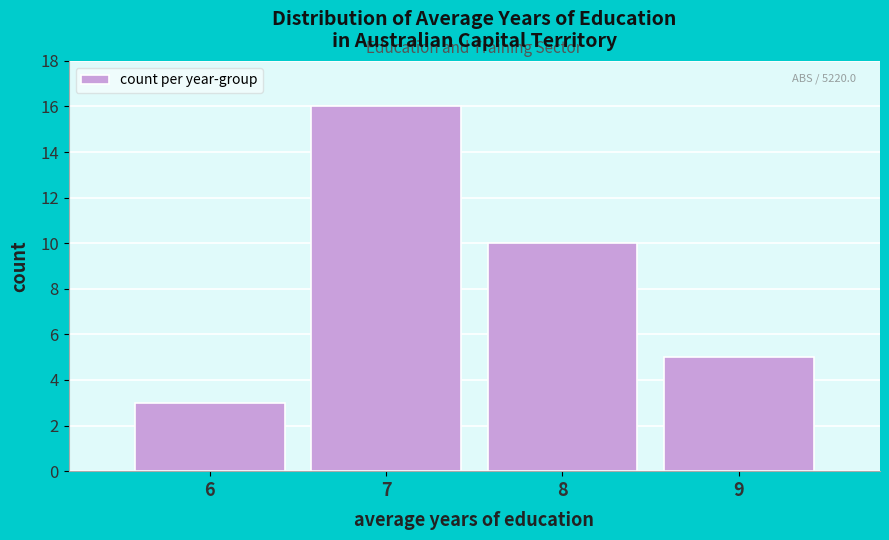

Over which range of the x-axis is the bar tallest?

6.5 to 7.5